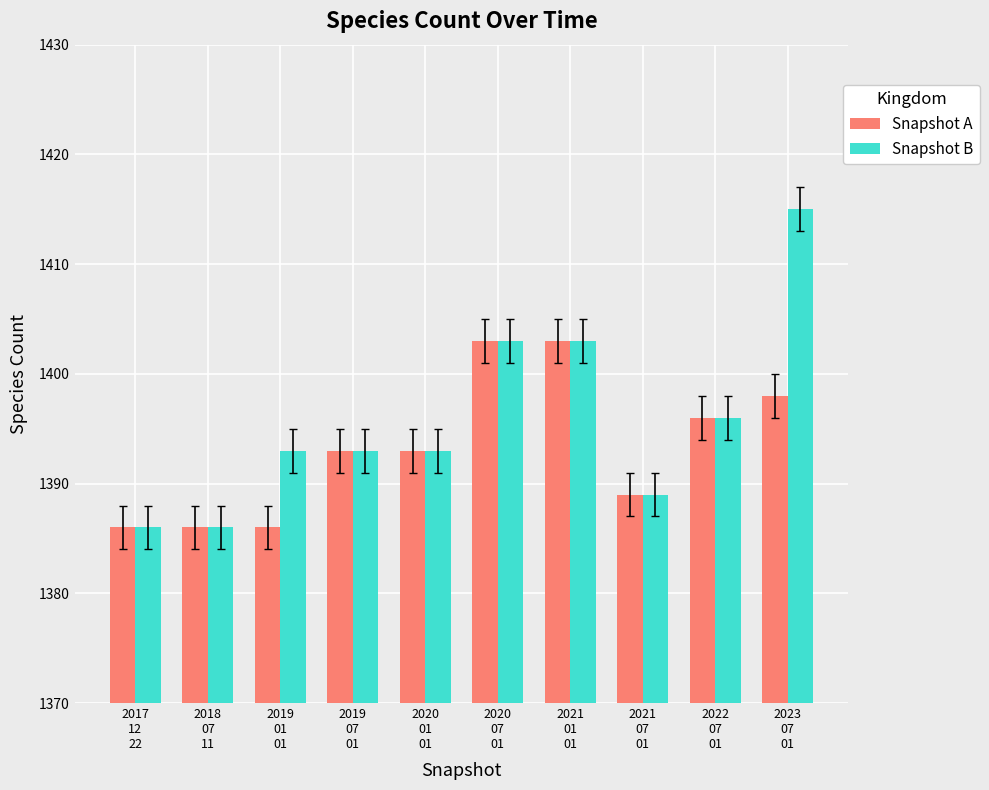

What is the minimum value for Snapshot A?

1386